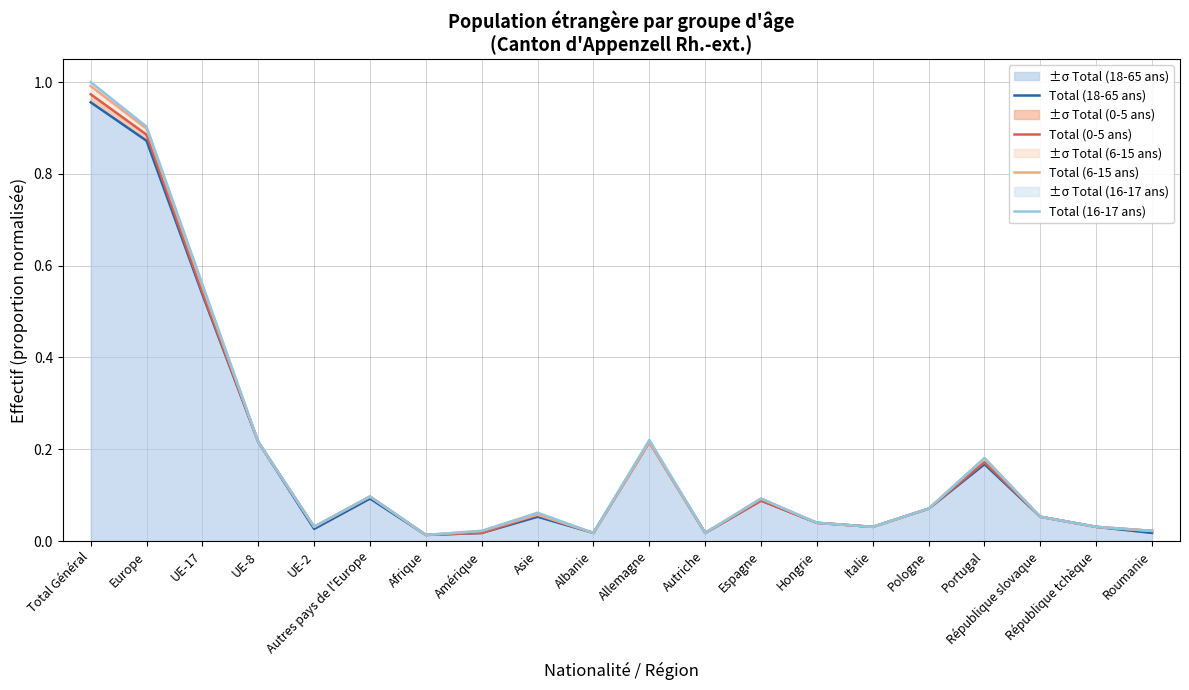

List the labels in order of Total (0-5 ans) value, largest first.

Total Général, Europe, UE-17, UE-8, Allemagne, Portugal, Autres pays de l'Europe, Espagne, Pologne, Asie, République slovaque, Hongrie, UE-2, Italie, République tchèque, Roumanie, Amérique, Albanie, Autriche, Afrique